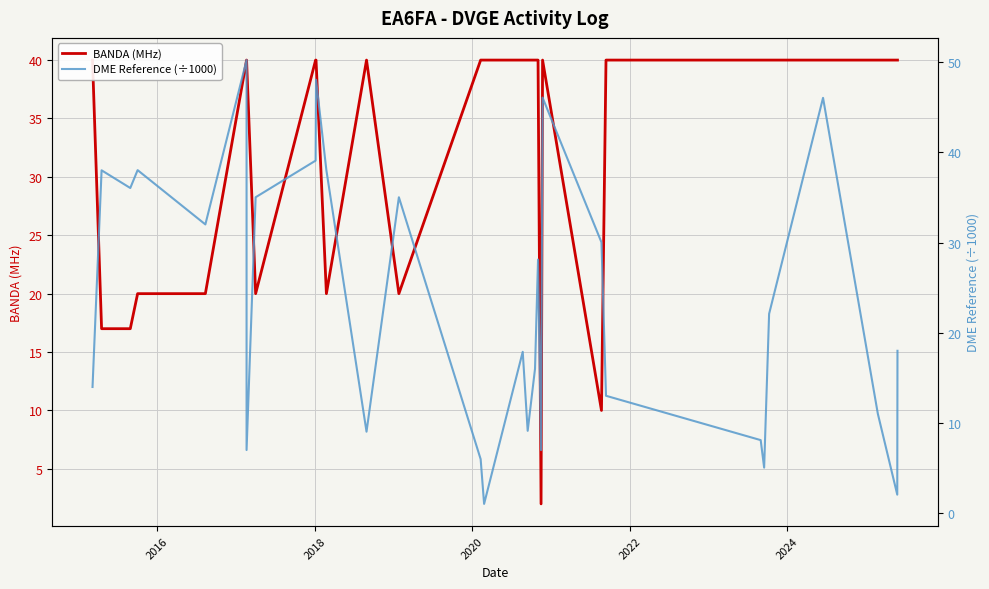

At which category is the sum across all series the highest?

2024